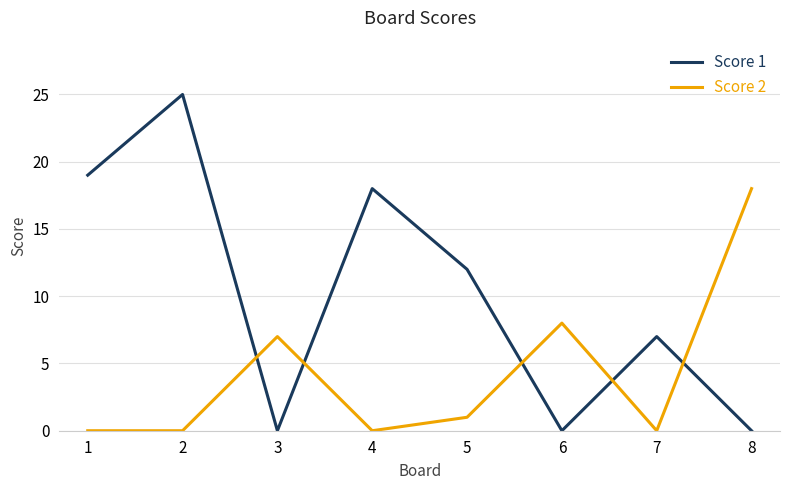

After their last crossing, which series has the higher values: Score 2 or Score 1?

Score 2